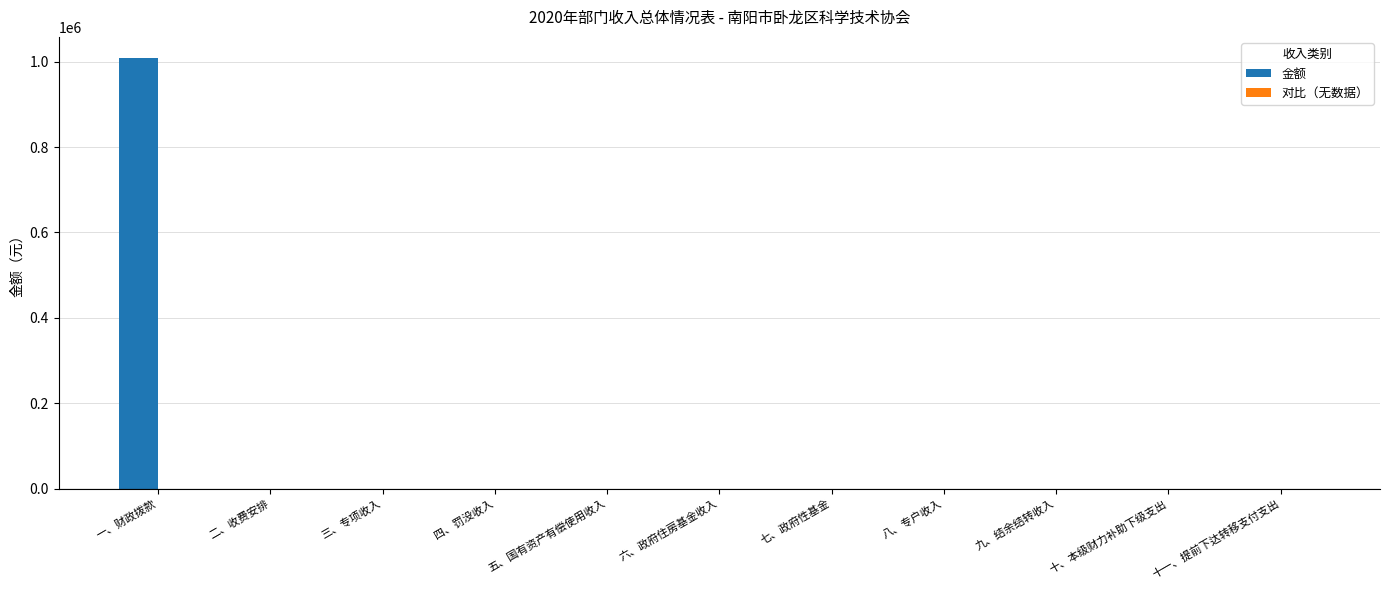

What is the maximum value shown in the chart?

1008001.8